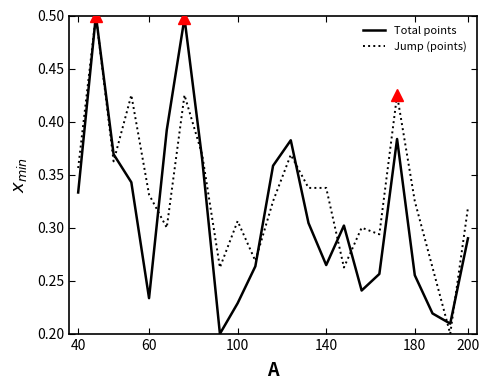

Rank the series by their average value, from highest to lowest.

Jump (points), Total points